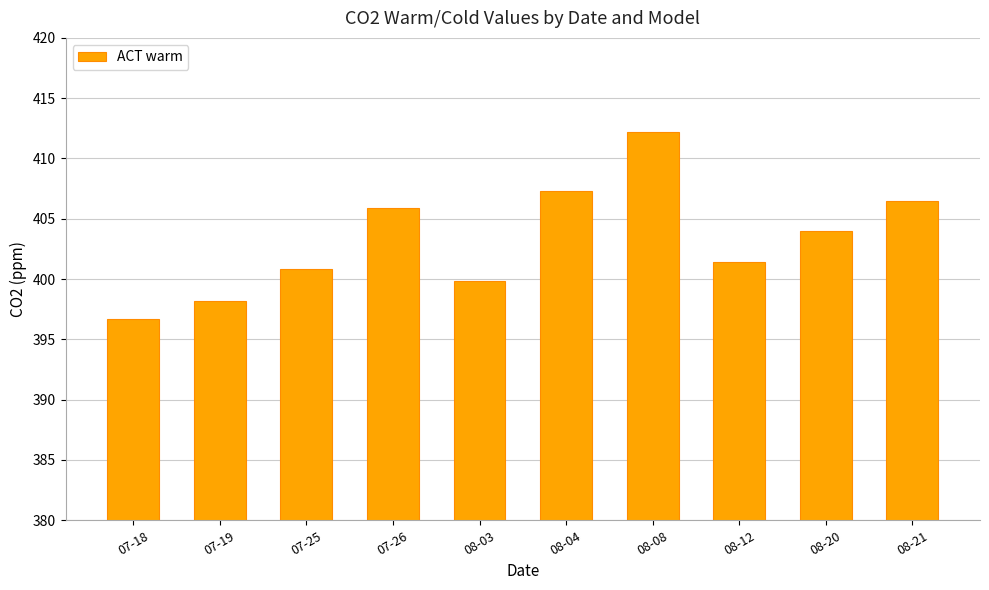

Reading right to left, list all the values displayed in this chart.

406.5	404.0	401.4	412.2	407.3	399.8	405.9	400.8	398.2	396.7